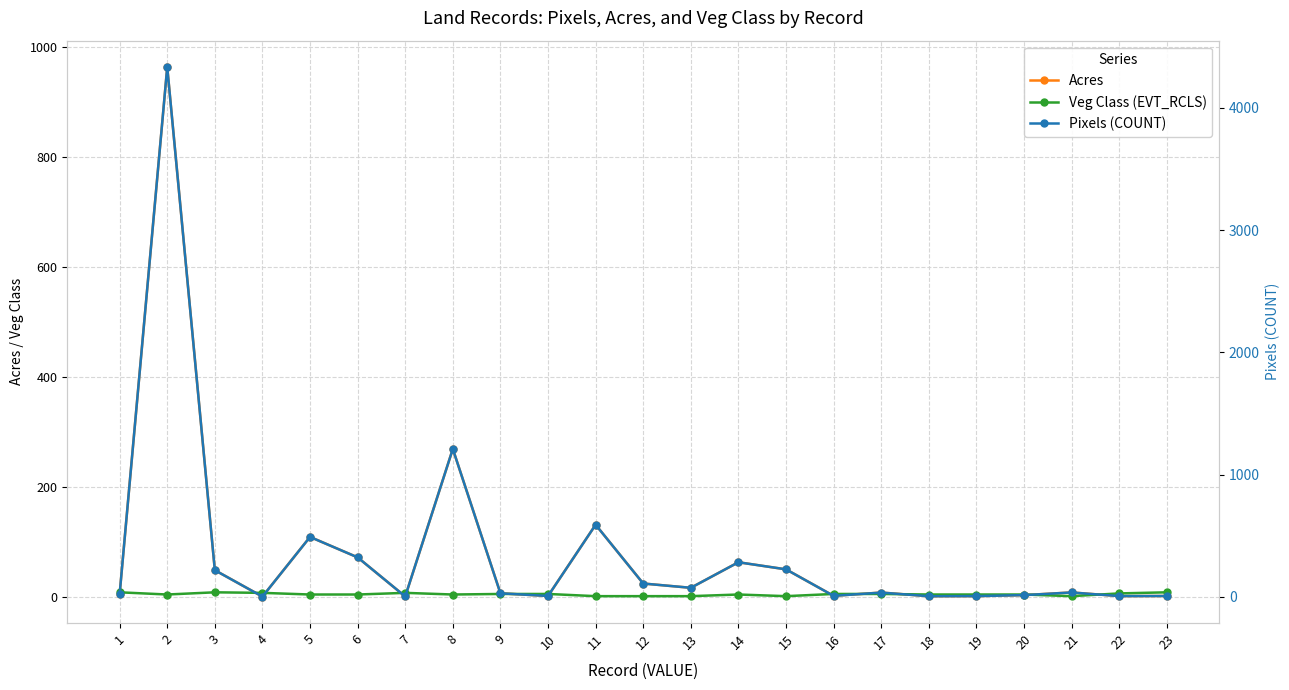

At which label is Acres closest to 481?

8